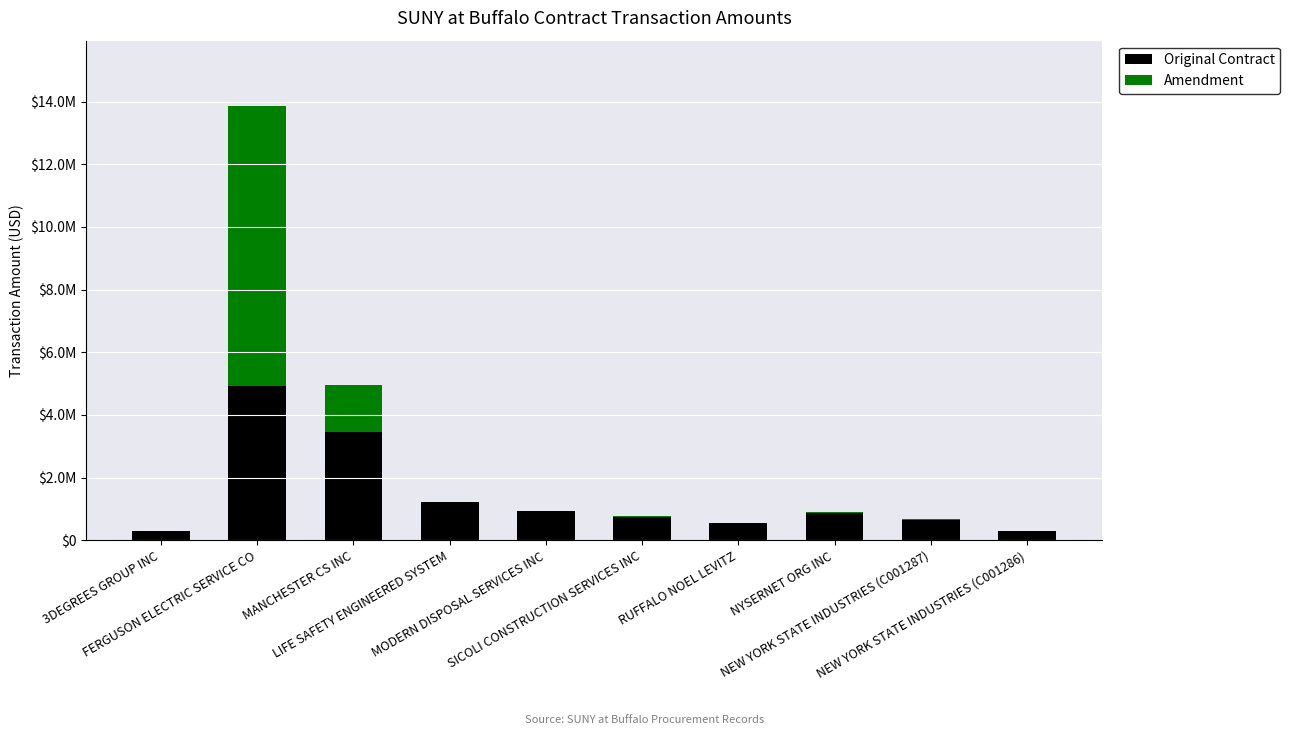

What are all the series names shown in the legend?

Original Contract, Amendment